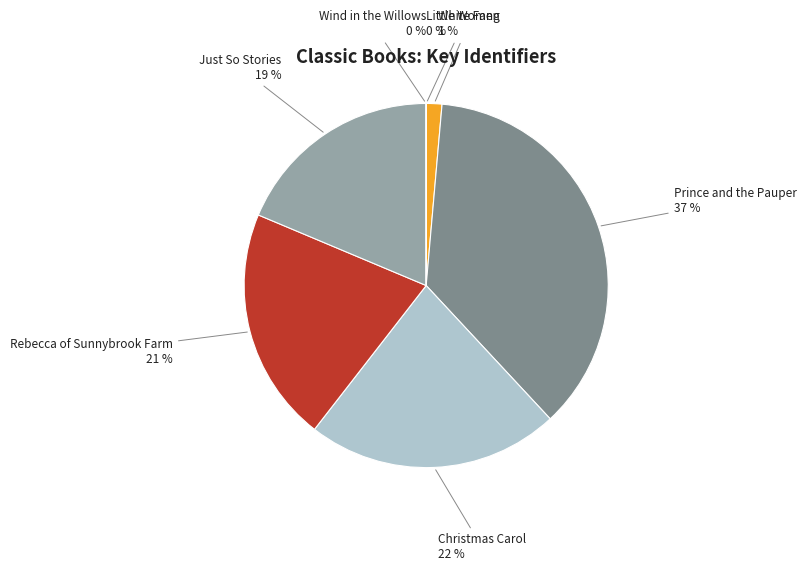

Count the number of slices in the pie.

7